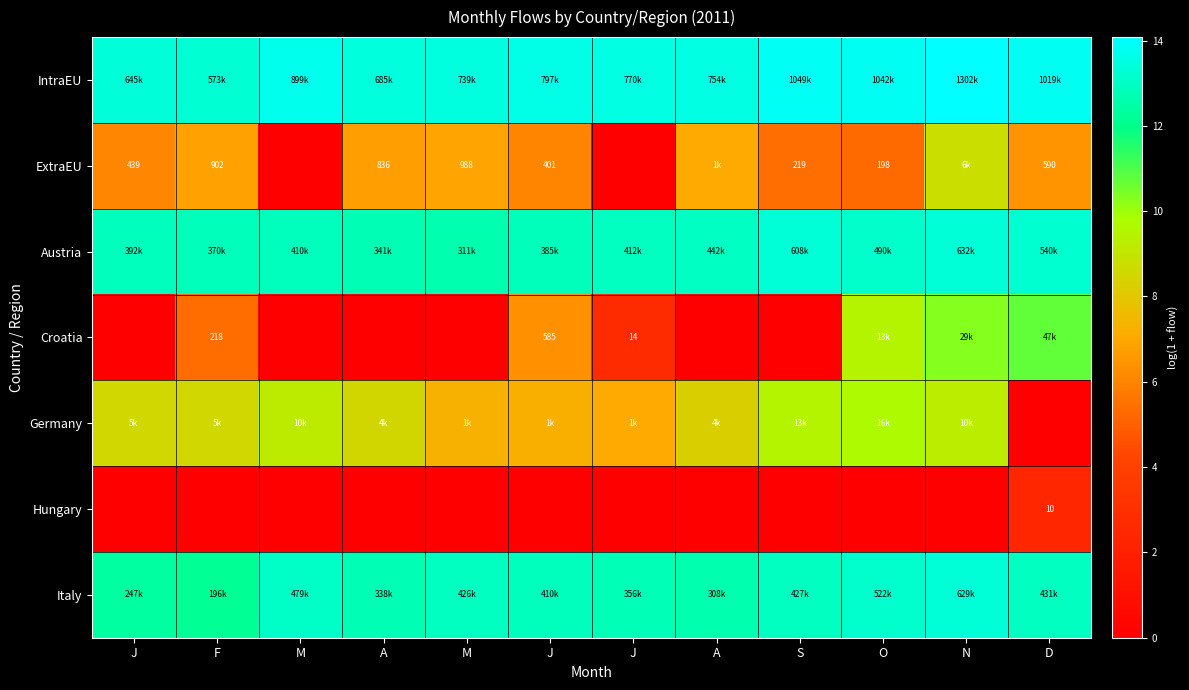

At how many categories does at least one series exceed 0?

12